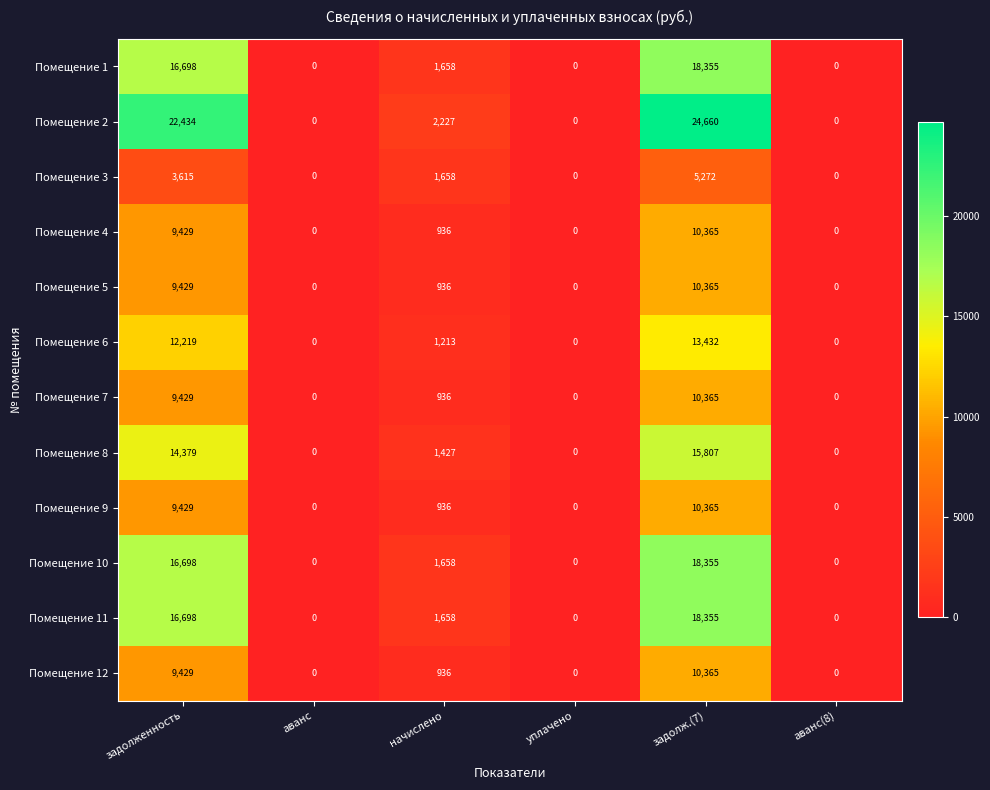

Which label corresponds to the largest value in the chart?

задолж.(7)